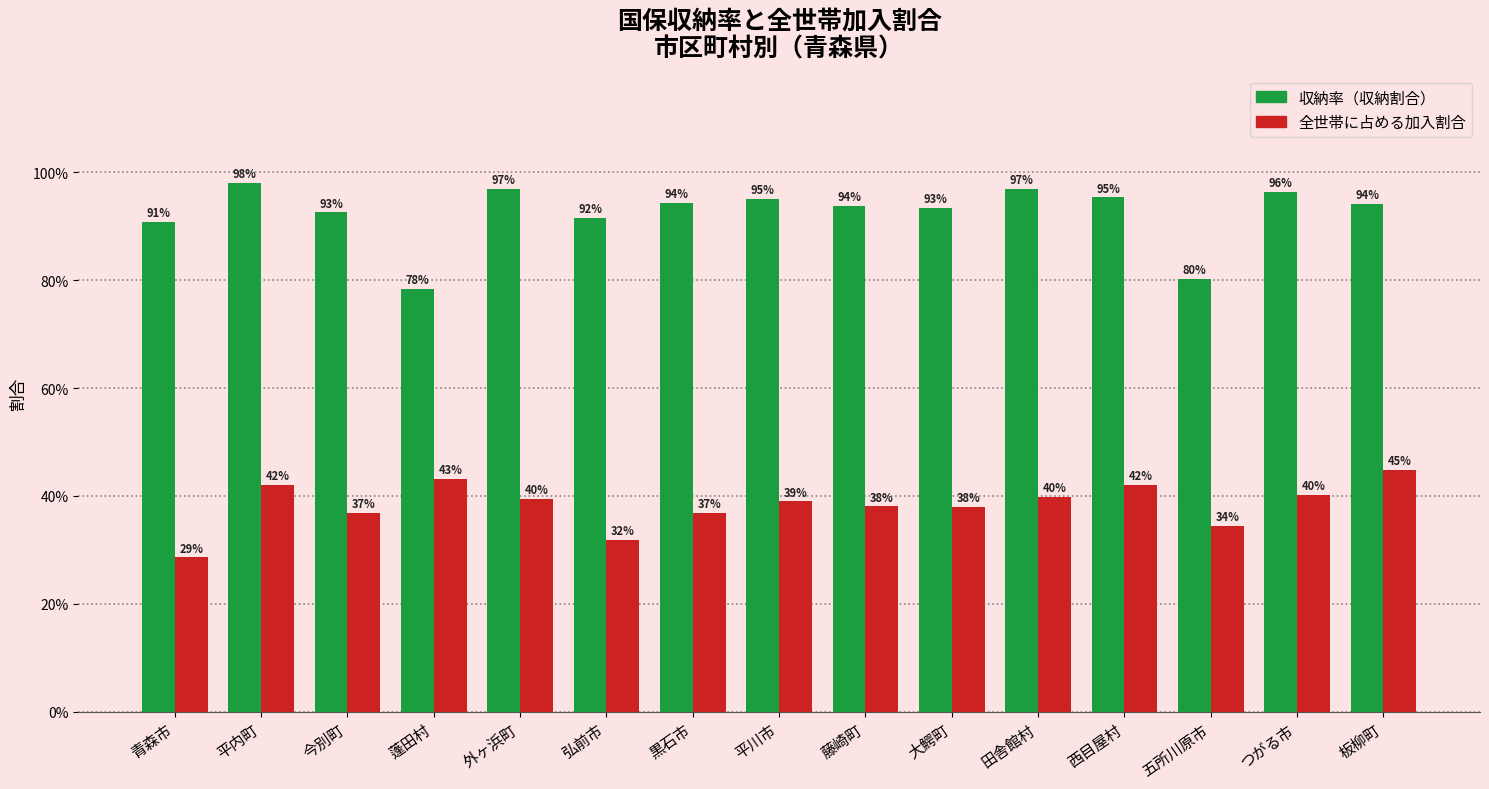

At which label does 全世帯に占める加入割合 reach its peak?

板柳町